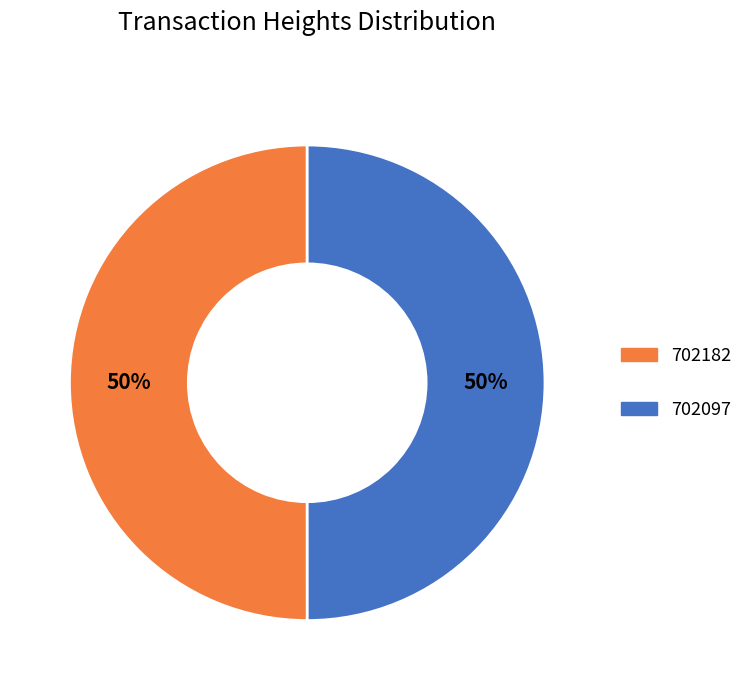

To the nearest percent, what is the combined percentage of 702097 and 702182?

100%